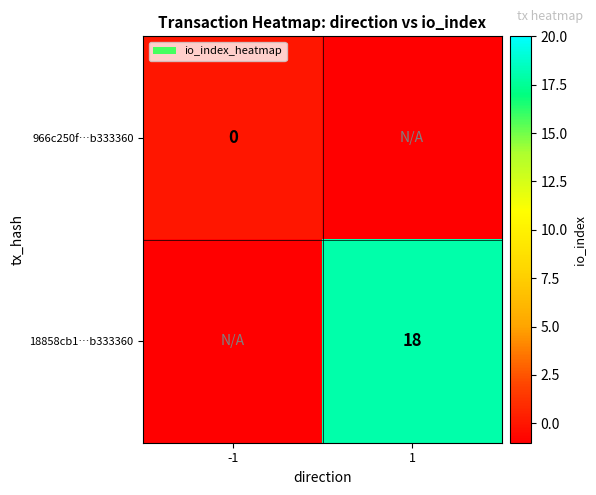

What is the maximum value for 18858cb1…b333360?

18